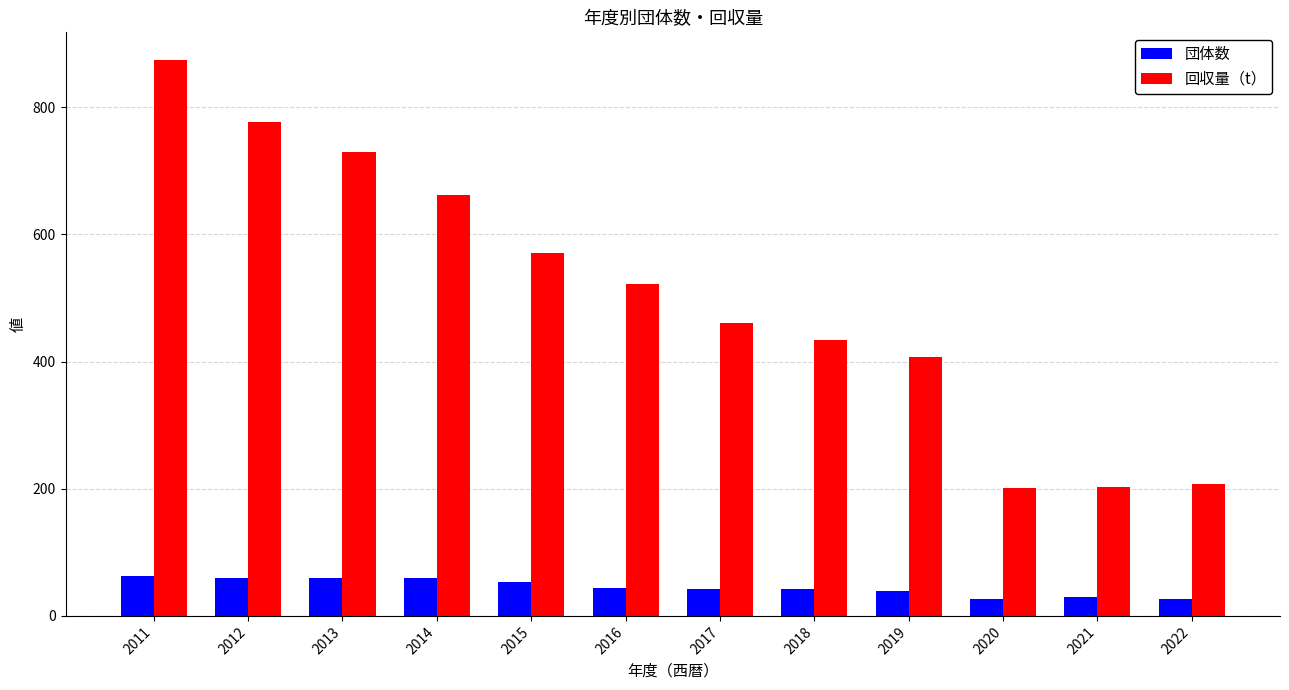

What is the highest value of the 団体数 series?

63